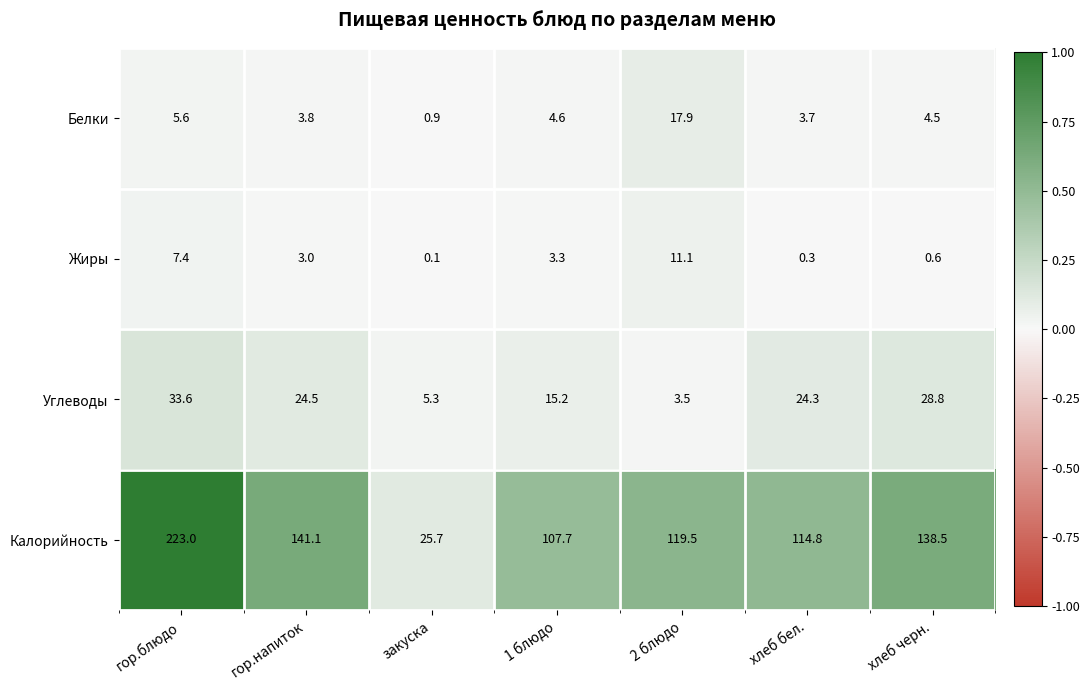

Which category has the lowest value across all series?

закуска